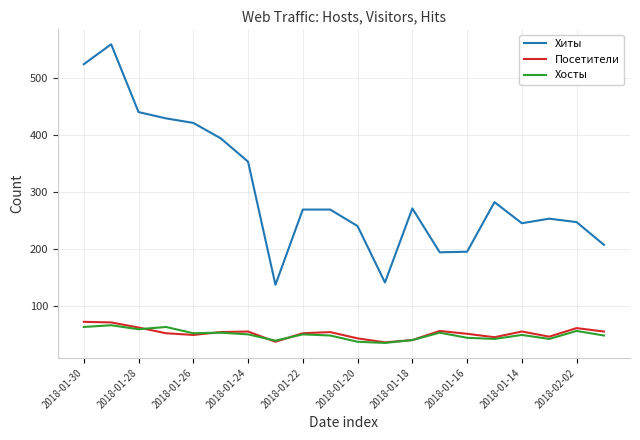

Rank the series by their maximum value, from lowest to highest.

Хосты, Посетители, Хиты